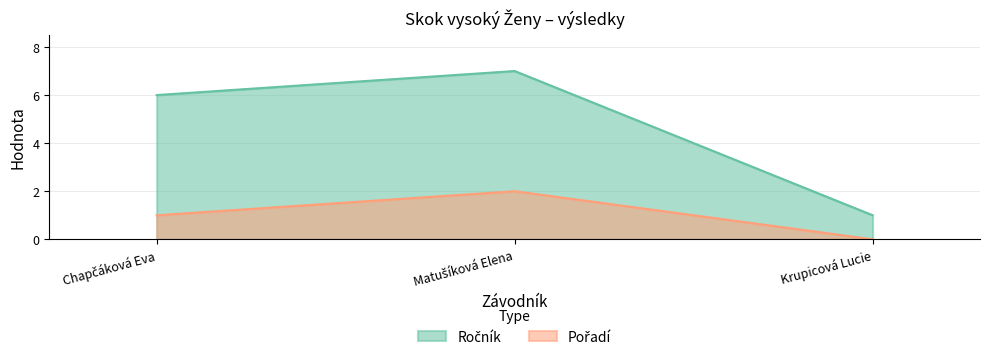

Reading left to right, what are all the values shown in this chart?

Ročník: 6	7	1
Pořadí: 1	2	0